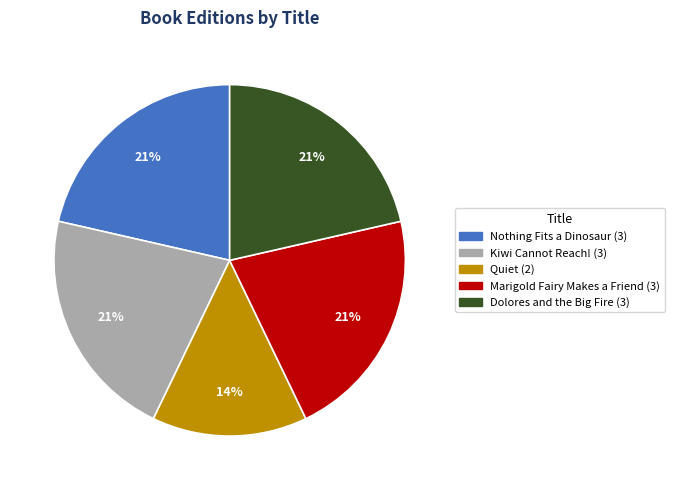

True or false: Dolores and the Big Fire accounts for 14% of the total.

False